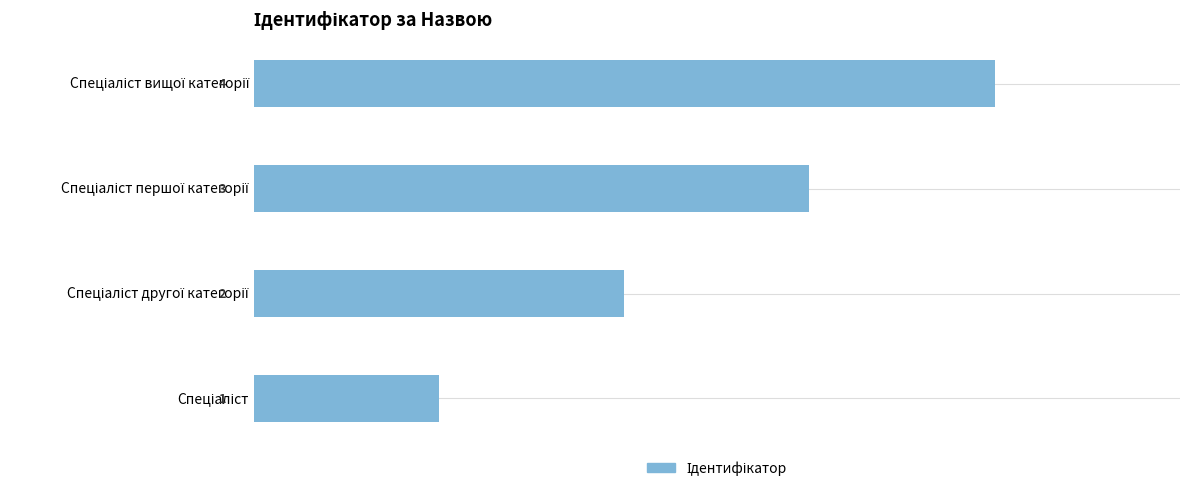

What is the sum of all values?

10